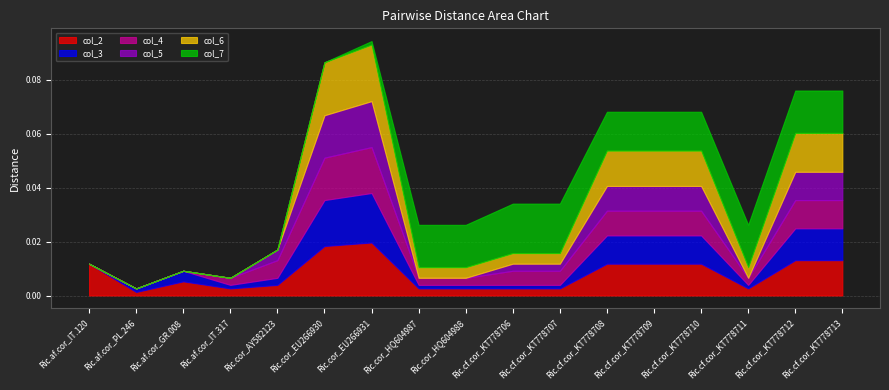

True or false: col_4 and col_7 intersect in this chart.

True